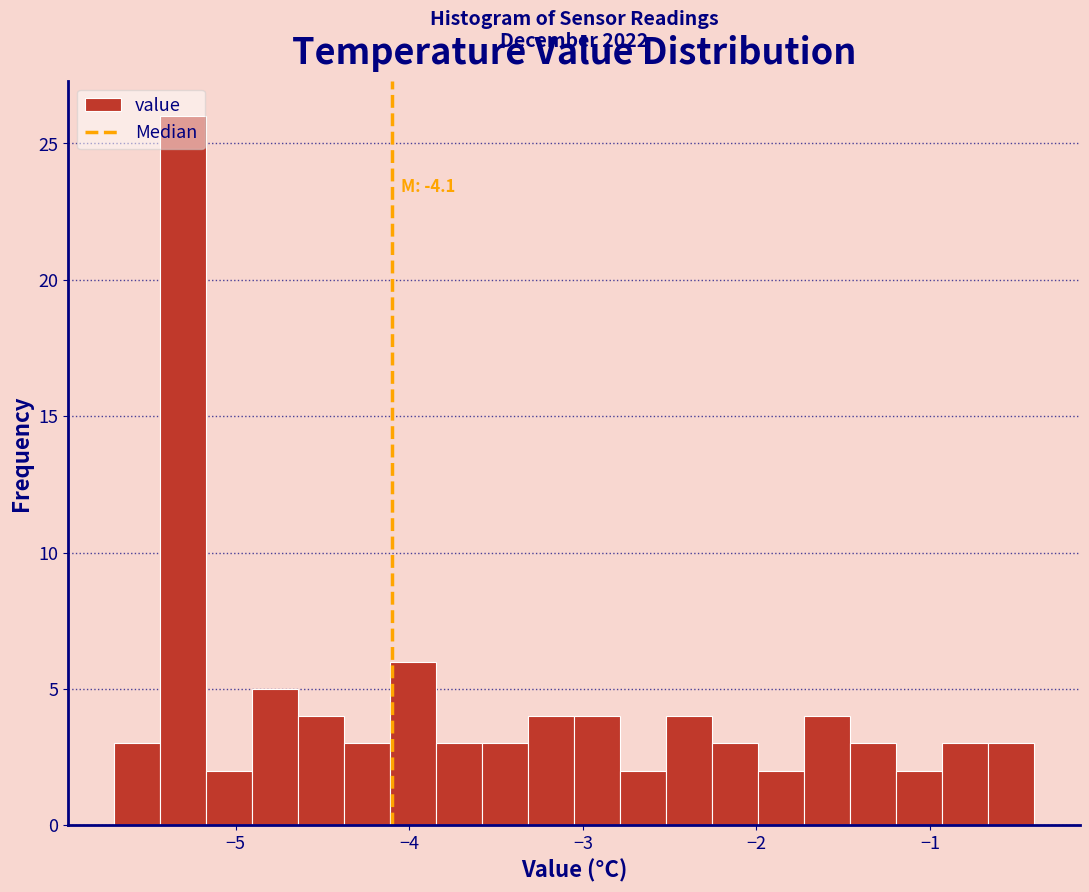

Read against the x-axis, roughly where is the centre of the tallest bar?

-5.3